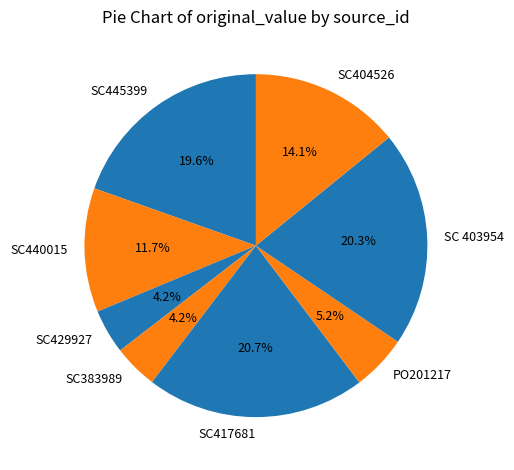

What is the ratio of the value at SC383989 to the value at PO201217?

0.8